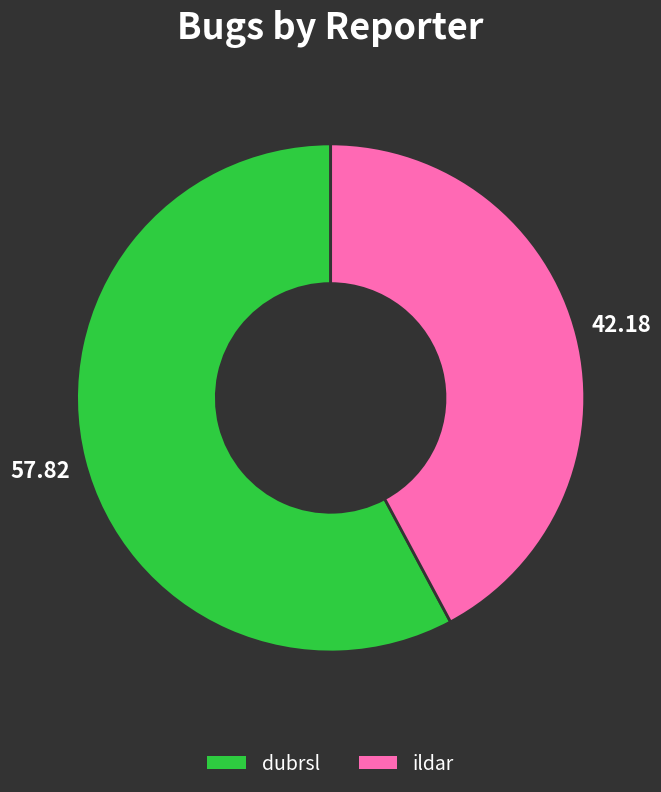

Is there any slice that represents more than half of the pie?

Yes